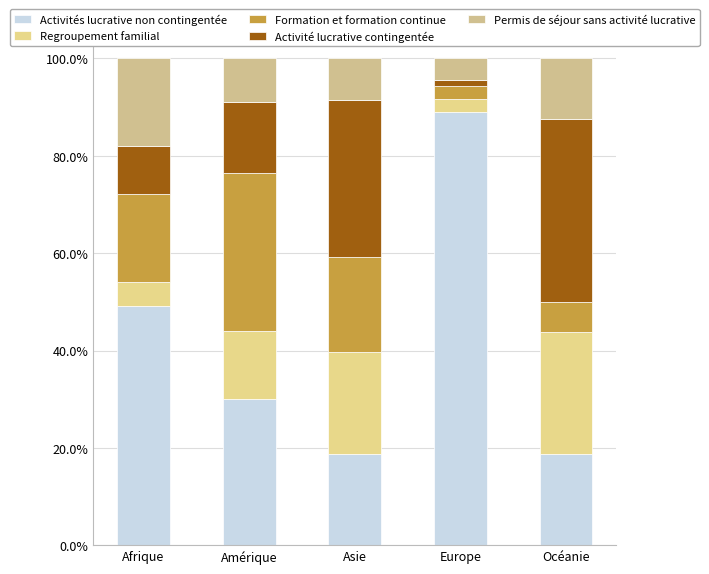

What are all the series names shown in the legend?

Activités lucrative non contingentée, Regroupement familial, Formation et formation continue, Activité lucrative contingentée, Permis de séjour sans activité lucrative